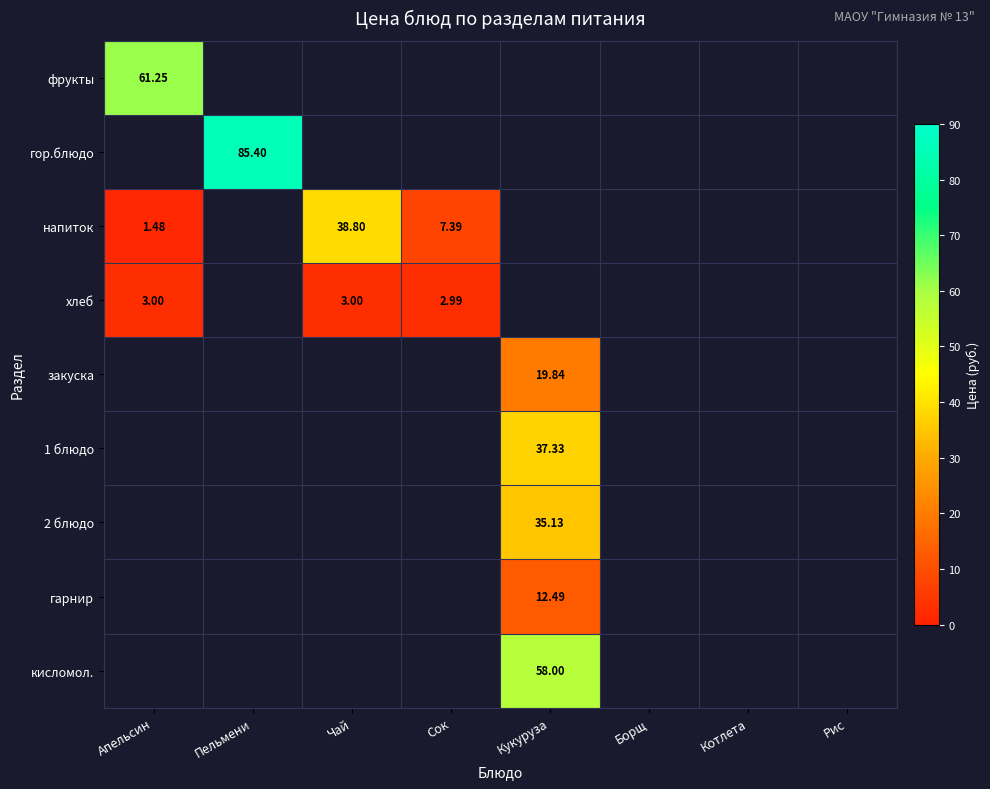

The кисломол. series shows 58.0 at Кукуруза. True or false?

True